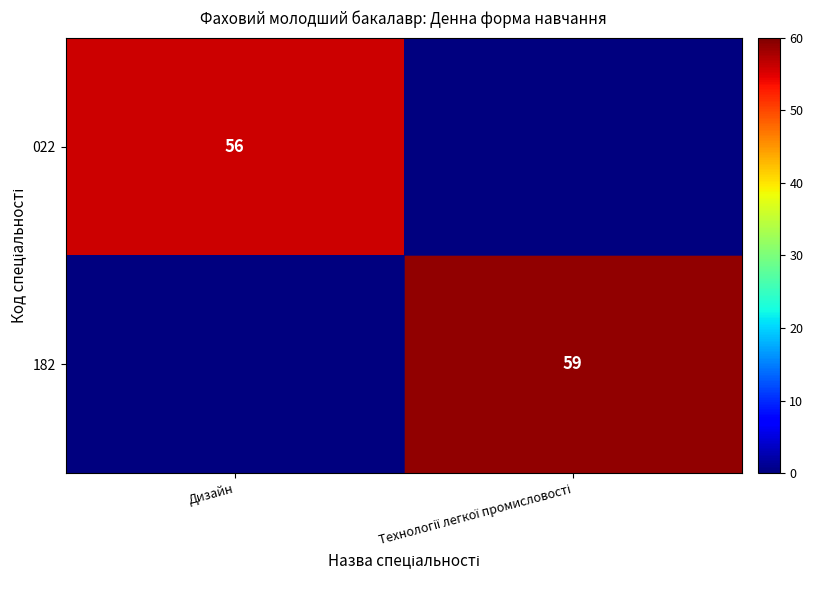

What is the spread (max minus min) of values at Технології легкої промисловості?

59